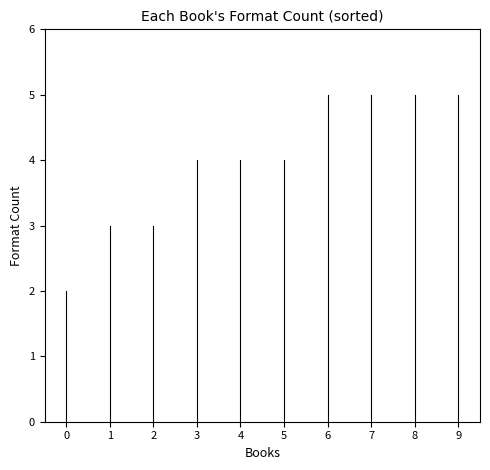

Which has a higher value, 1 or 9?

9